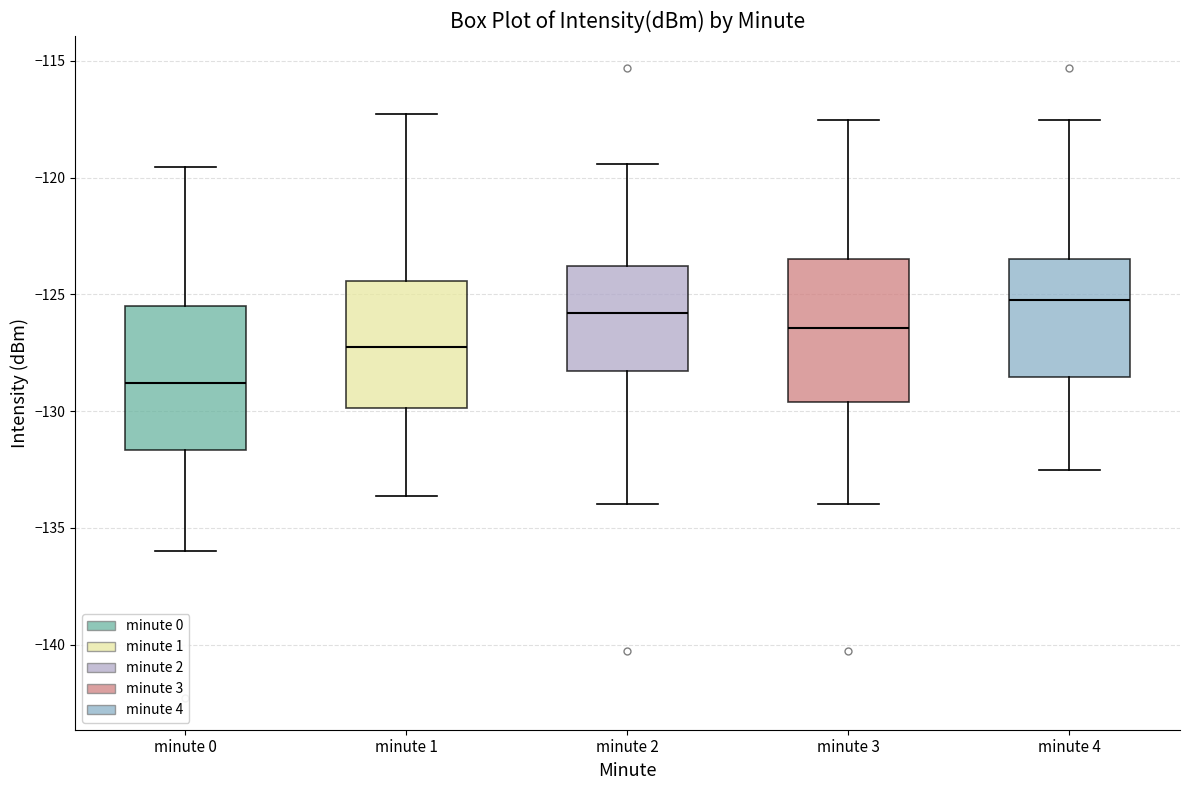

Where does the upper whisker of the box for minute 2 end on the y-axis? The values are not printed on the chart, so give them approximately, as read against the axis.

-119.5